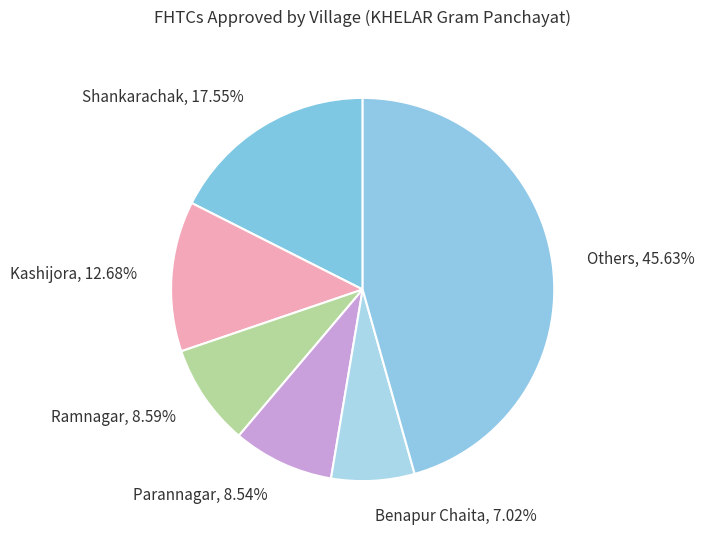

How many slices are in this pie chart?

6